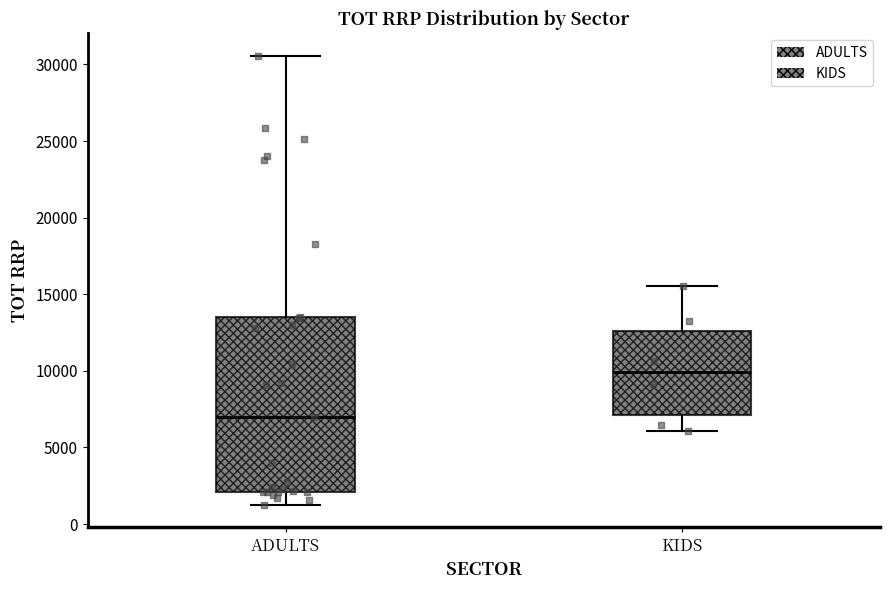

Reading left to right, read every box against the y-axis: the position of its median line, the range the box covers, and the ends of its whiskers. The values are not printed on the chart, so give them approximately, as read against the axis.

ADULTS: median 7000, box 2000 to 13500, whiskers 1000 to 30500
KIDS: median 10000, box 7000 to 12500, whiskers 6000 to 15500